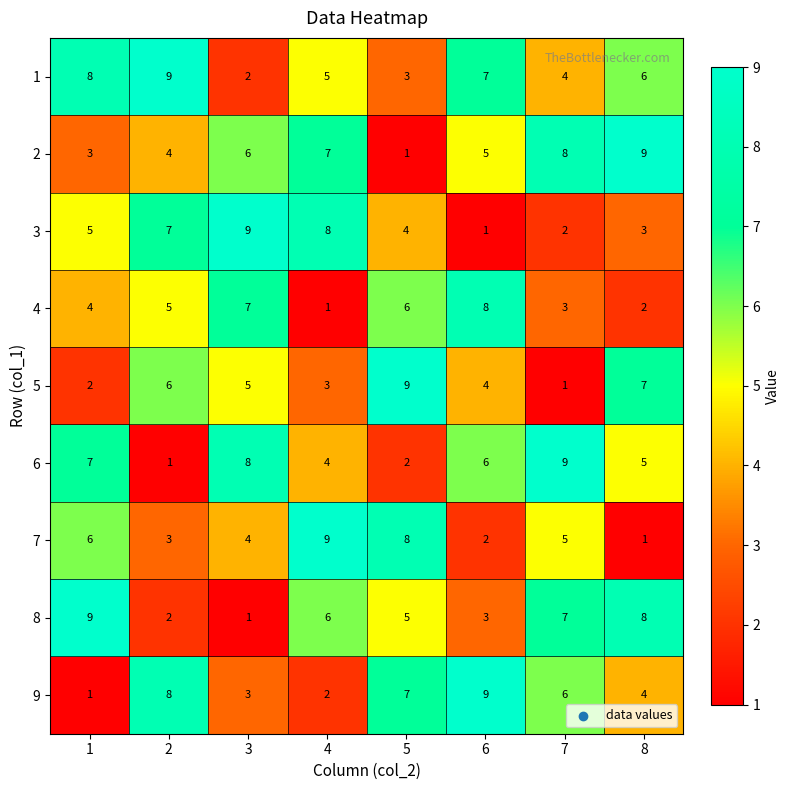

Rank the series at 2 from lowest to highest value.

6, 8, 7, 2, 4, 5, 3, 9, 1